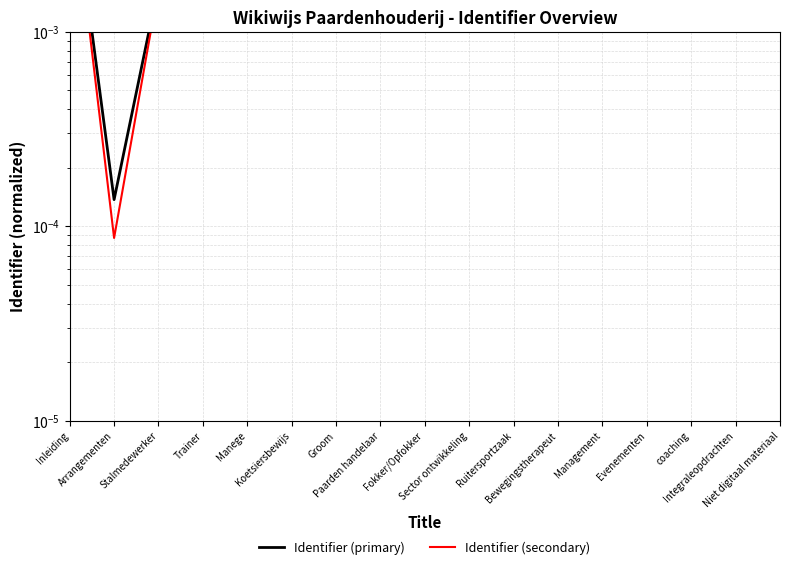

True or false: Identifier (secondary) has more than 2 points higher than both neighbors.

False